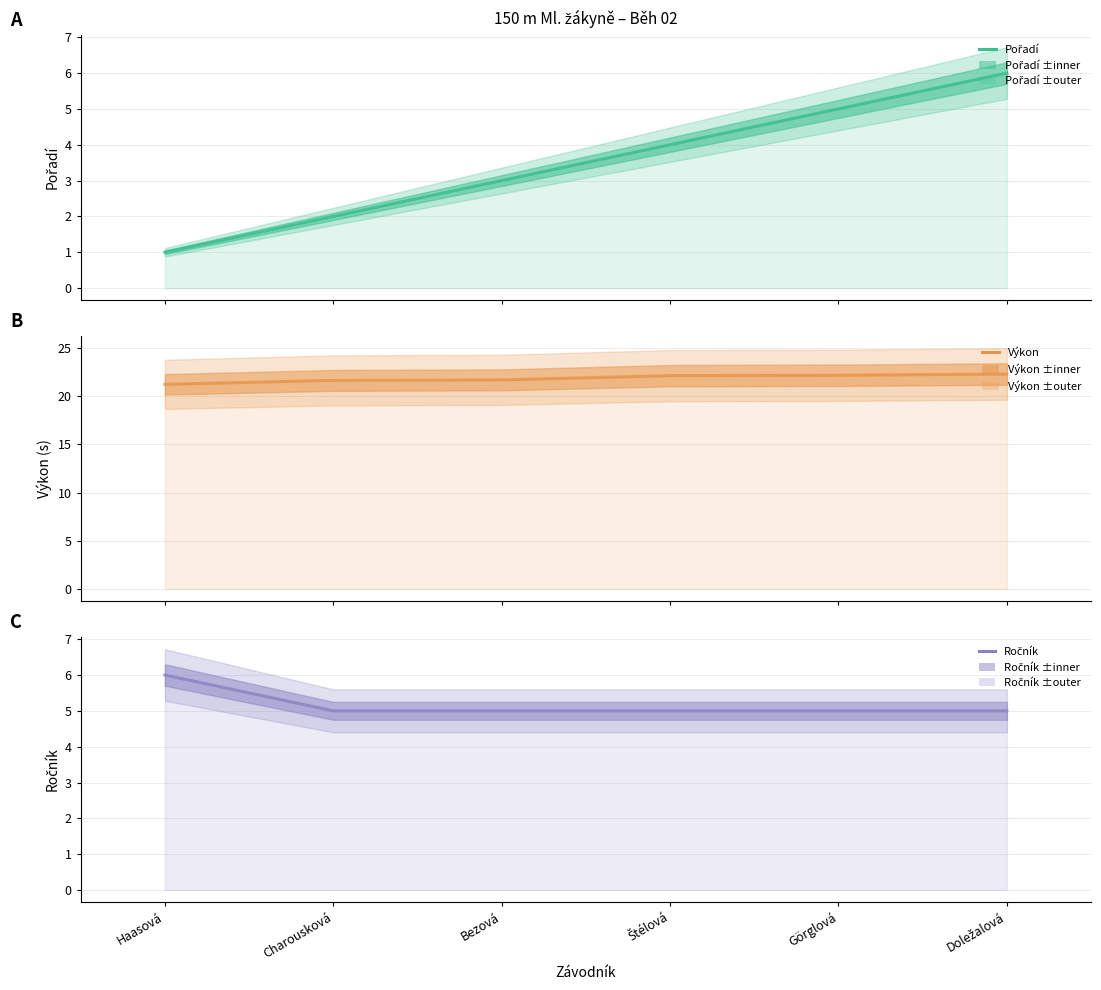

Which series changed the most between Bezová and Görglová?

Pořadí